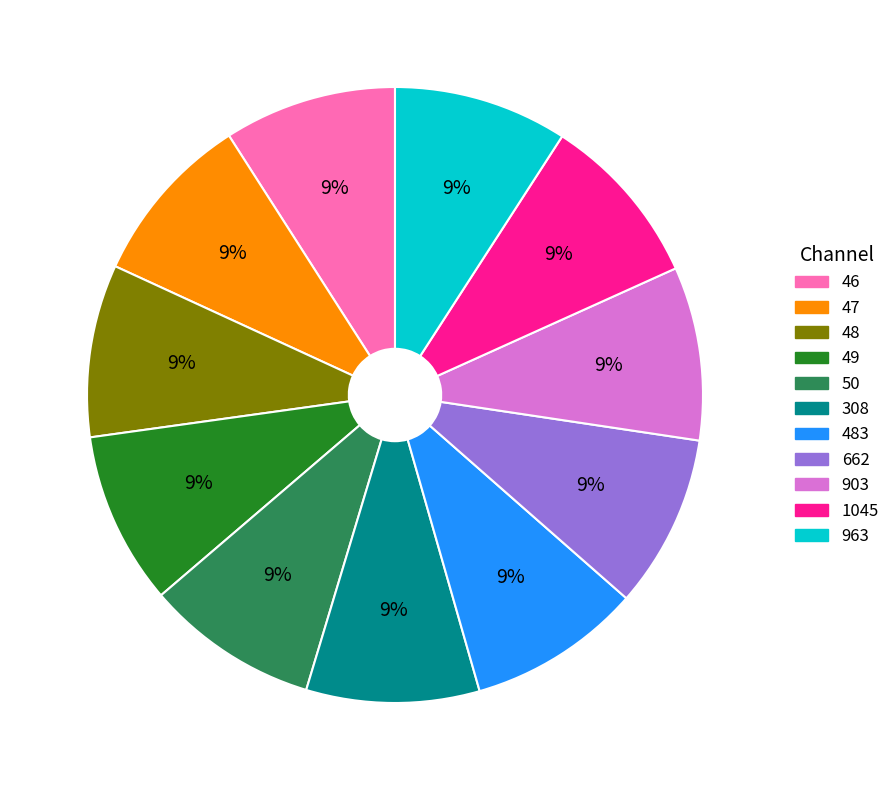

Count the number of slices in the pie.

11